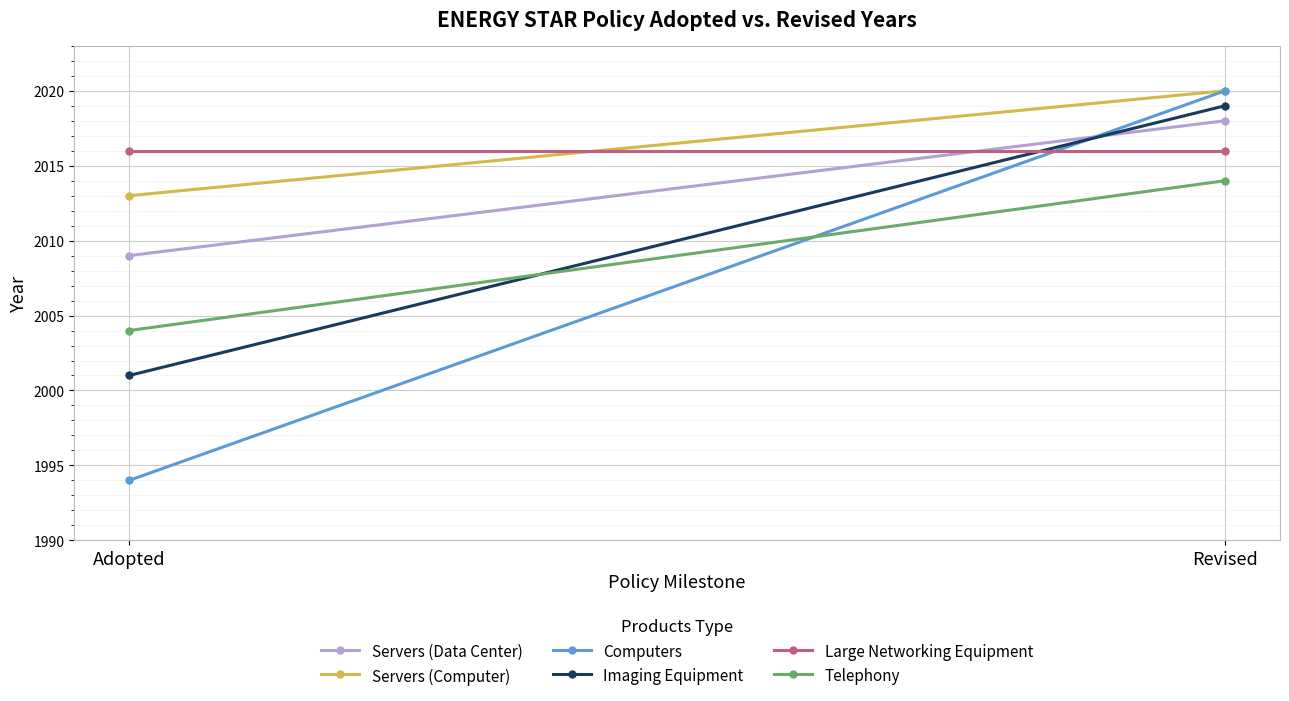

How many lines are shown in the chart?

6